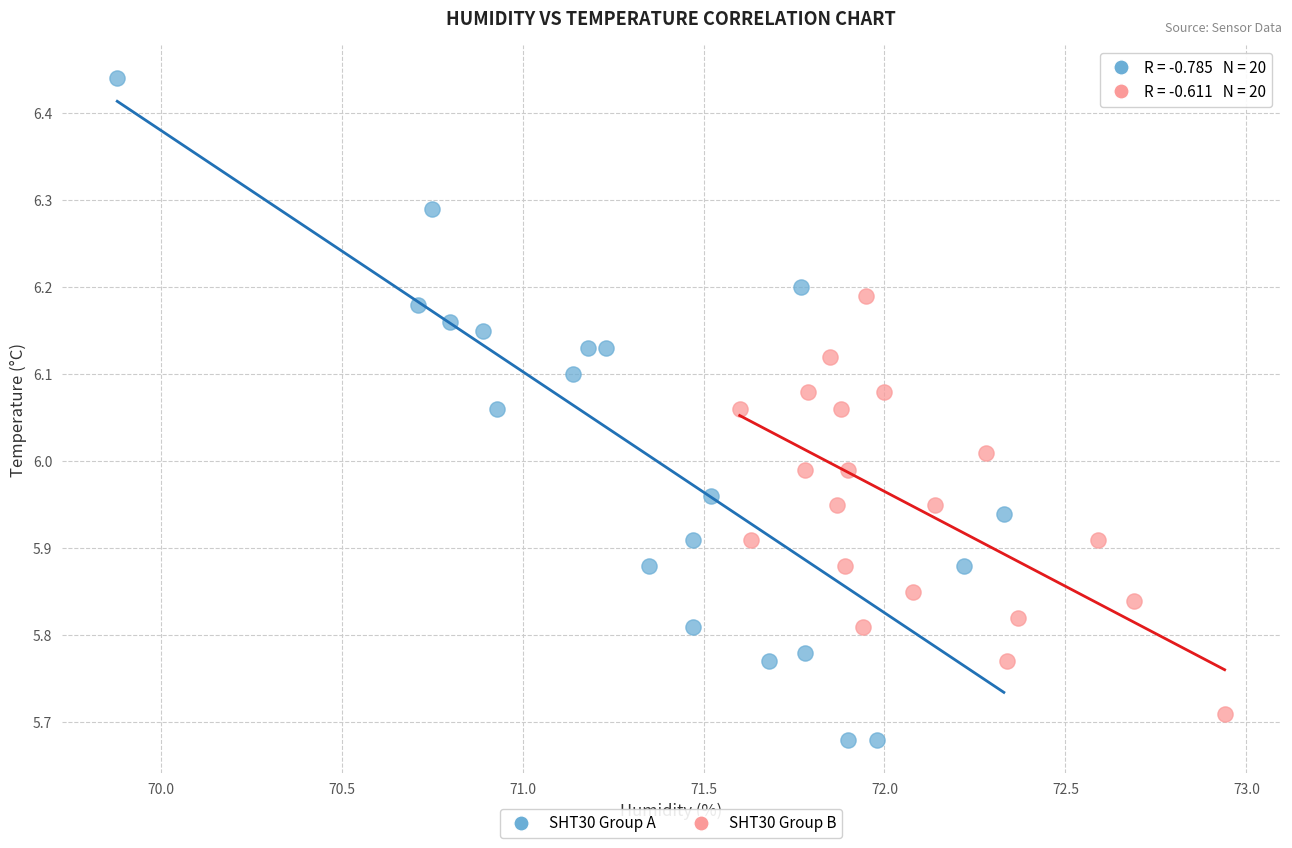

Which series reaches the maximum Y coordinate?

SHT30 Group A